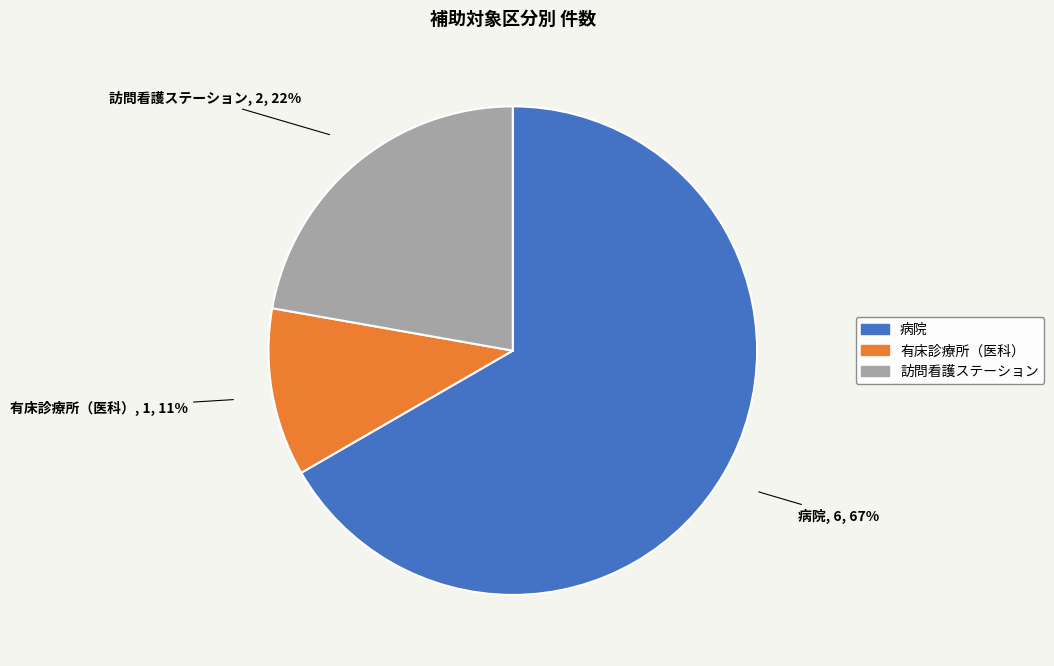

What is the smallest slice in the pie chart?

有床診療所（医科）